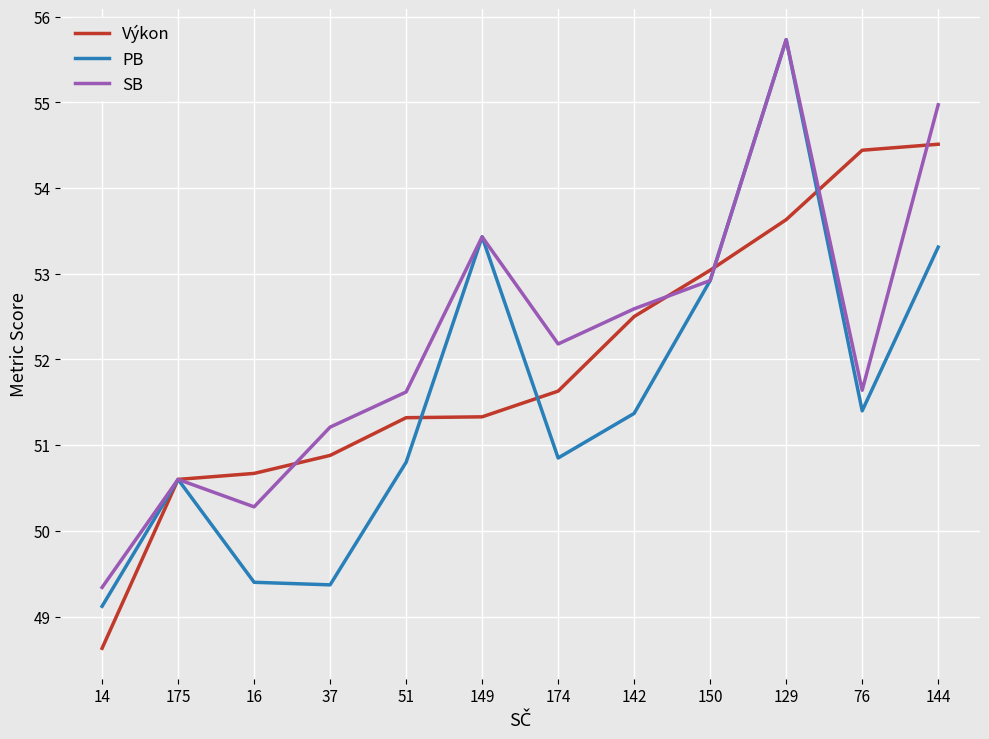

What are all the series names shown in the legend?

Výkon, PB, SB